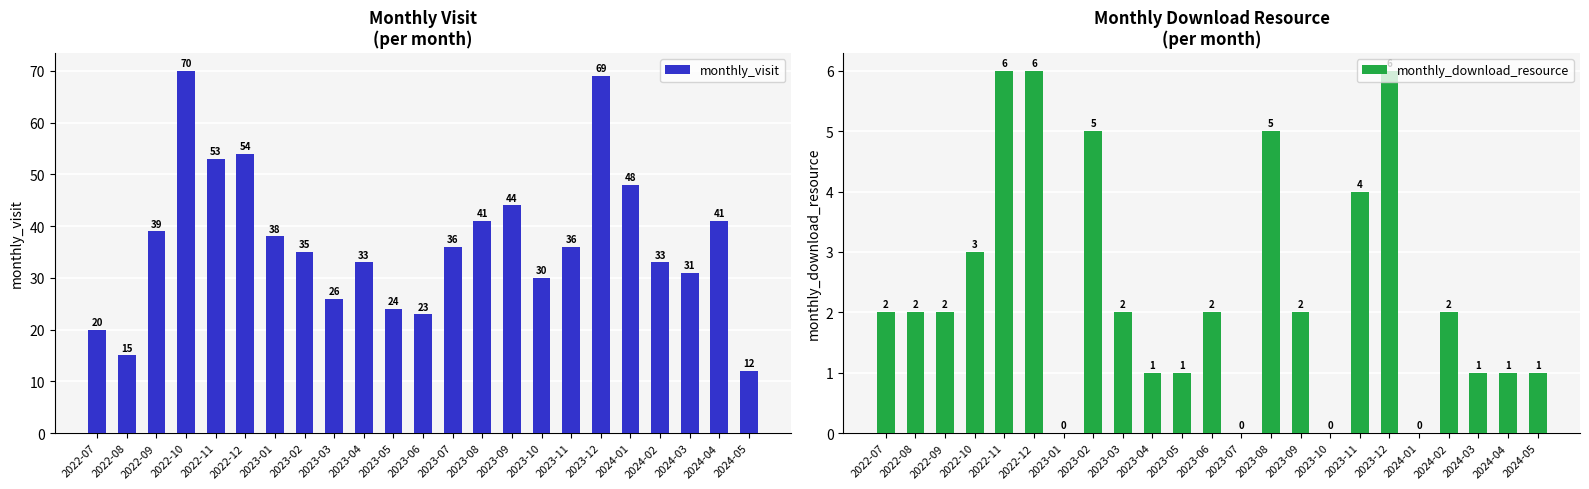

What position from the right is 2024-02?

4